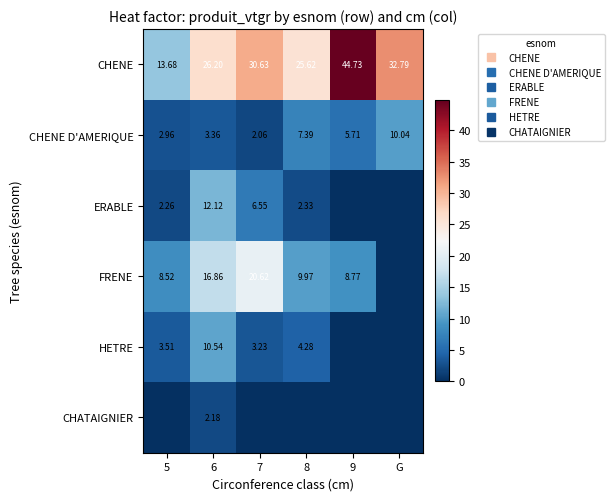

What is the average value of the CHENE D'AMERIQUE series?

5.3